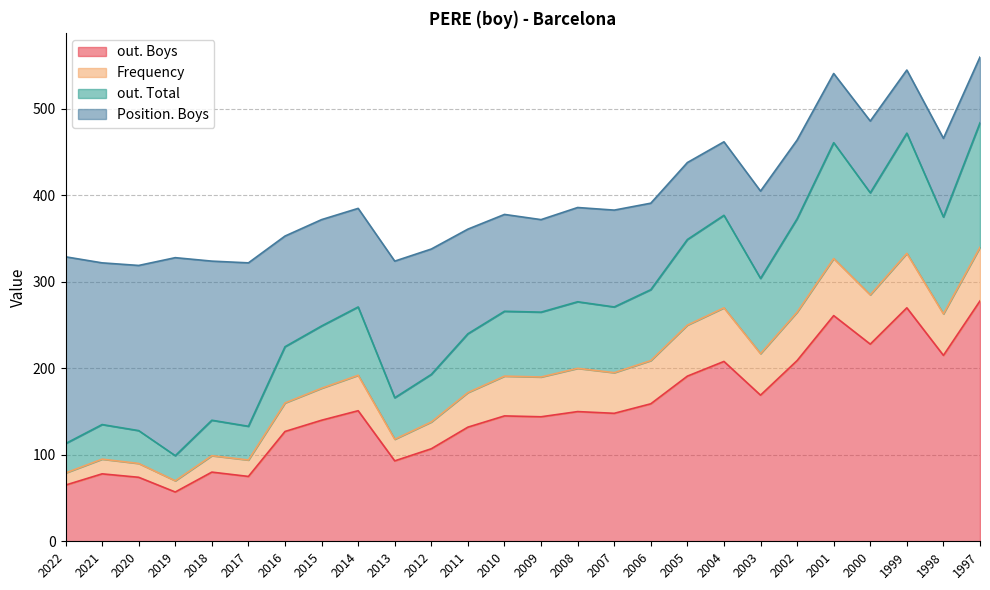

At which label does Frequency reach its peak?

2001